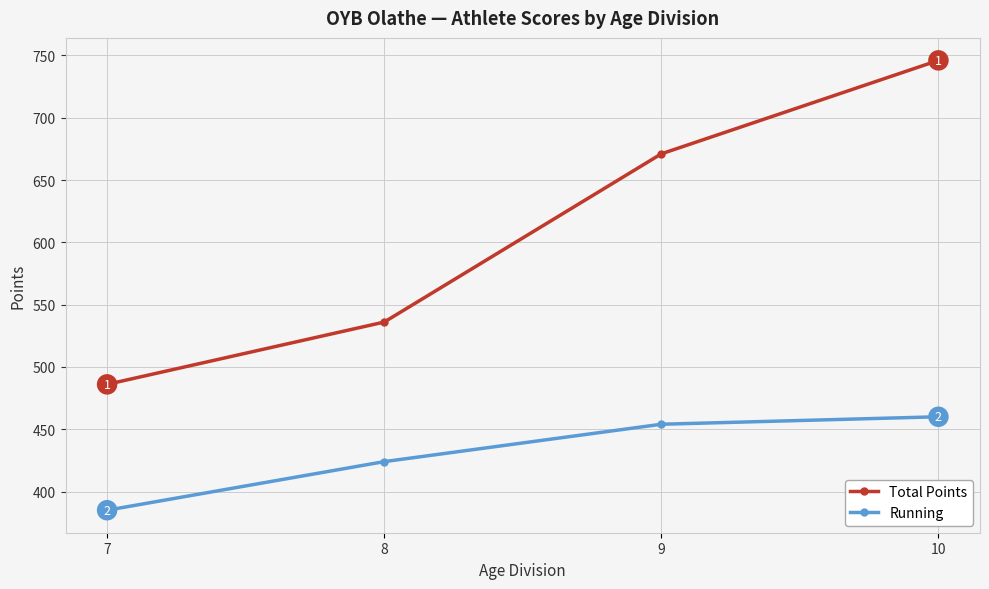

Count the Total Points values in the range 536 to 746.

3